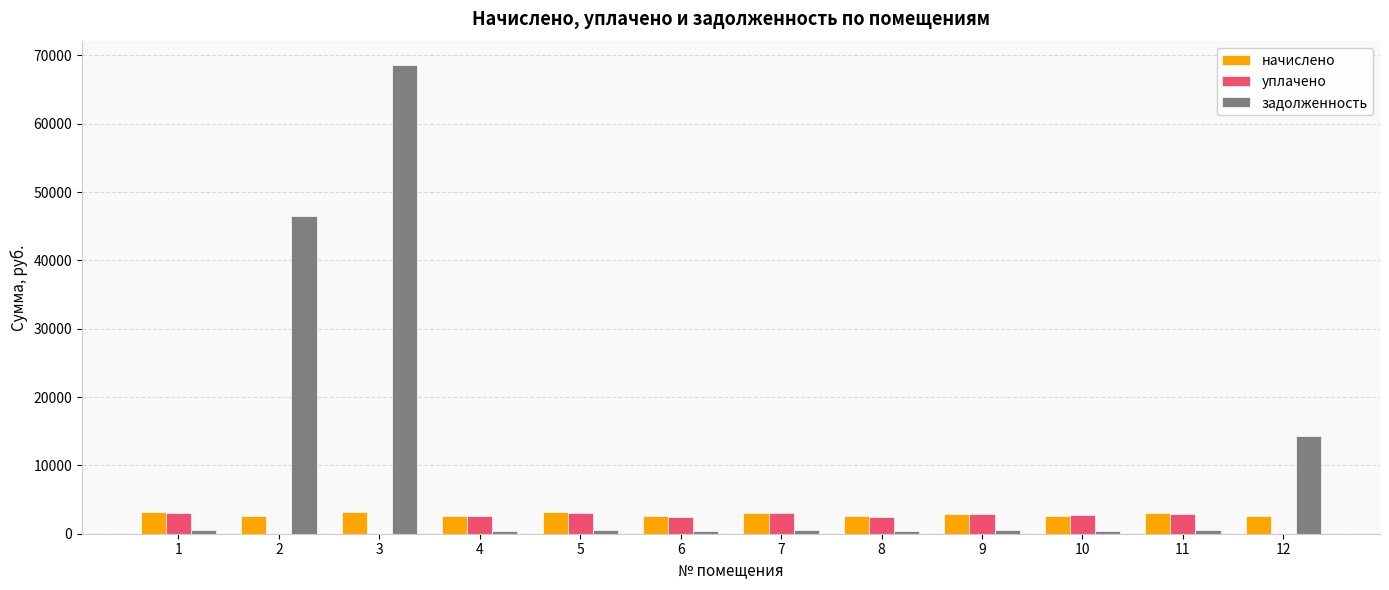

Which series has the widest spread of values?

задолженность